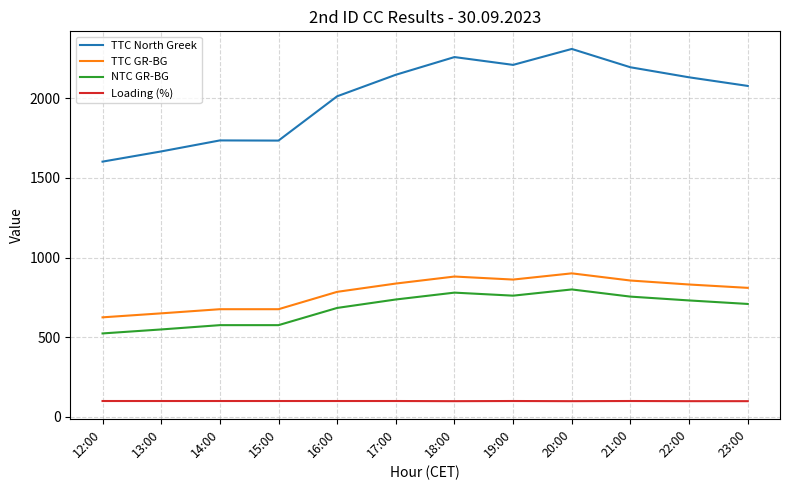

Read the TTC GR-BG value at 14:00, to the nearest 50.

700